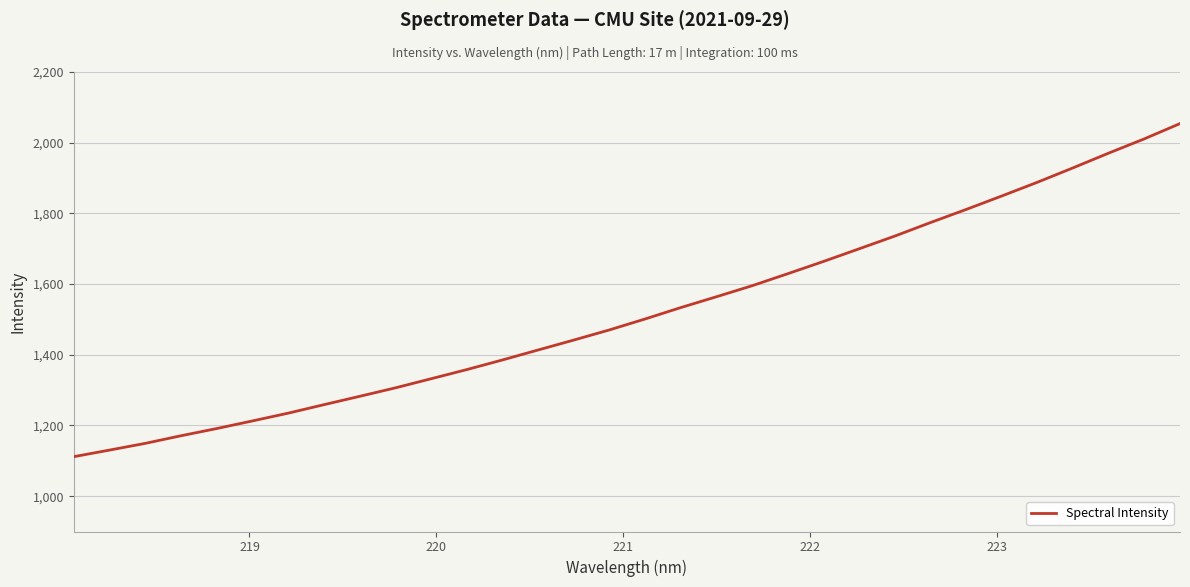

What is the smallest value displayed?

1111.7